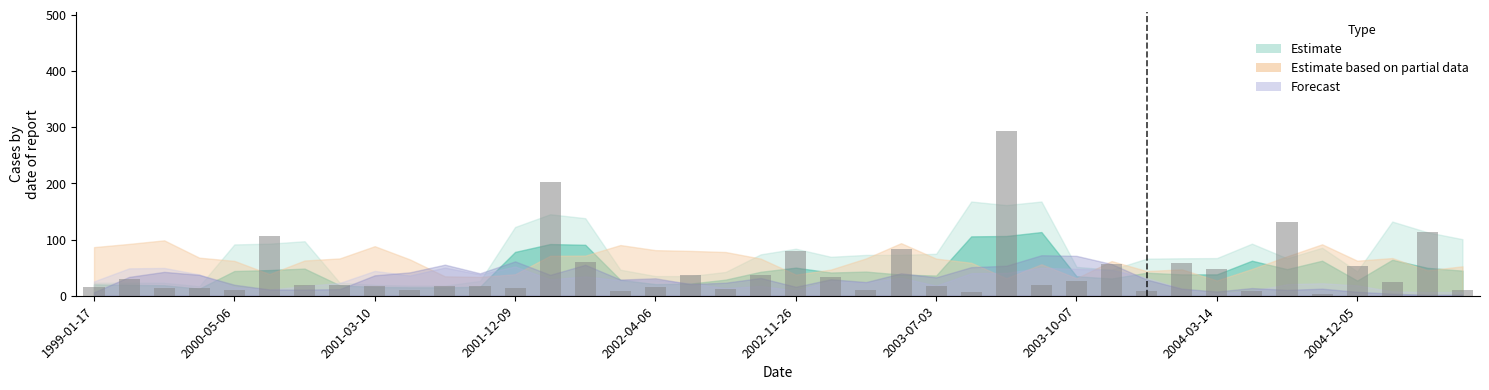

What is the average value?

44